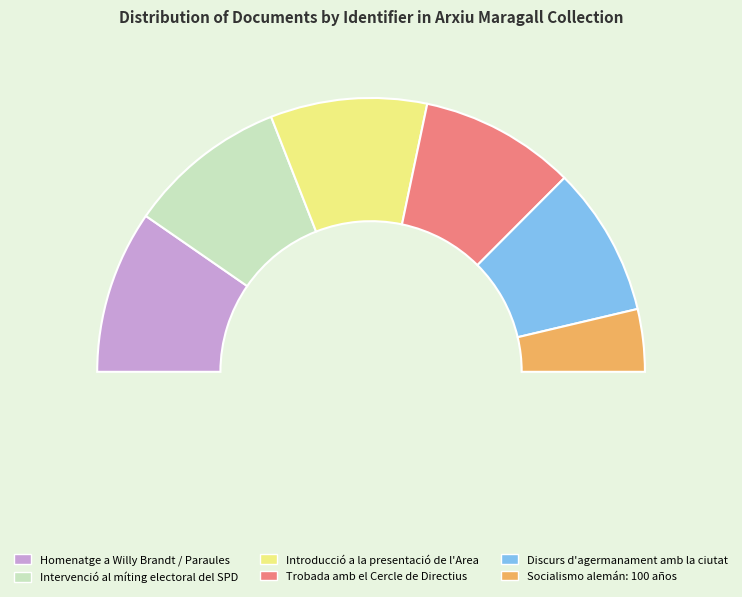

Is the sum of Trobada amb el Cercle de Directius and Discurs d'agermanament amb la ciutat greater than half?

No